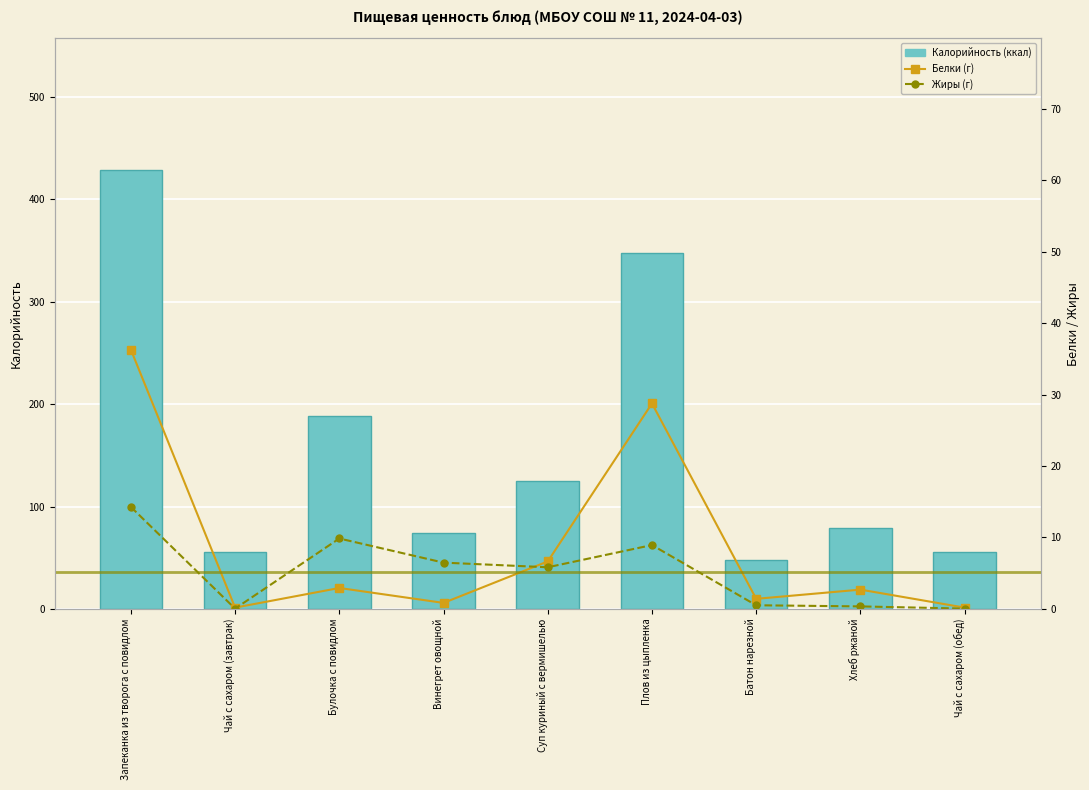

What is the minimum value for Калорийность (ккал)?

48.0